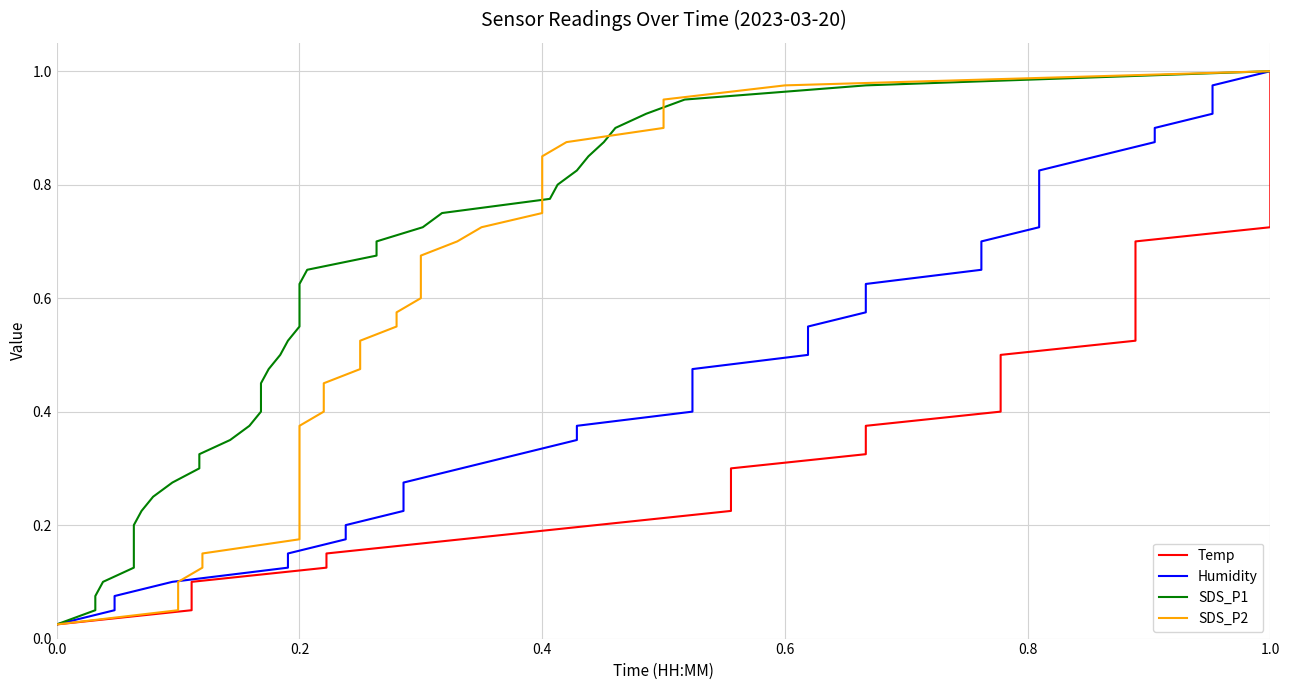

What are all the series names shown in the legend?

Temp, Humidity, SDS_P1, SDS_P2